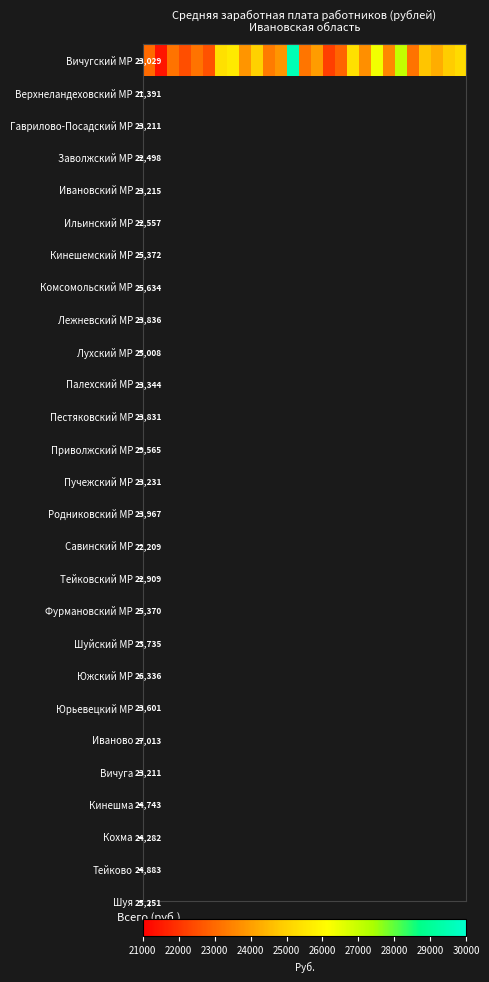

Reading right to left, what are all the values shown in this chart?

25251.3	24883.2	24282.4	24742.7	23211.3	27012.7	23601.1	26336.0	23735.2	25370.1	22909.4	22208.9	23967.1	23230.6	29565.1	23831.4	23343.8	25007.6	23836.5	25634.4	25371.8	22557.1	23214.7	22497.6	23211.3	21390.7	23029.1